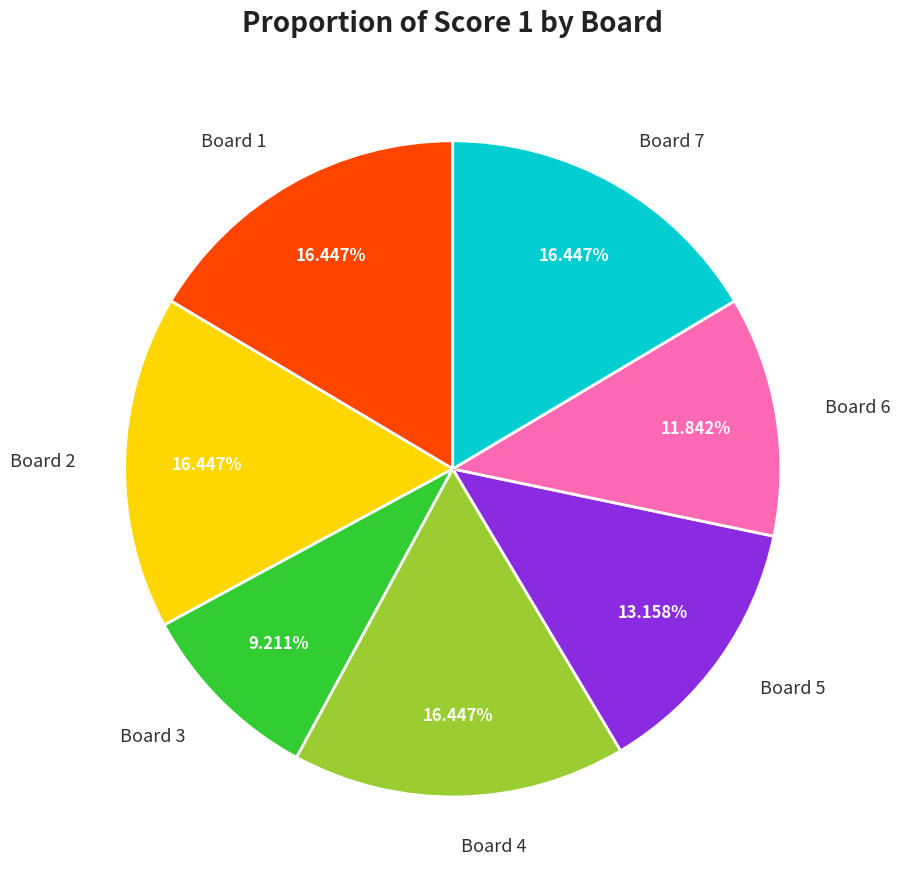

To the nearest percent, what portion does Board 6 represent?

12%